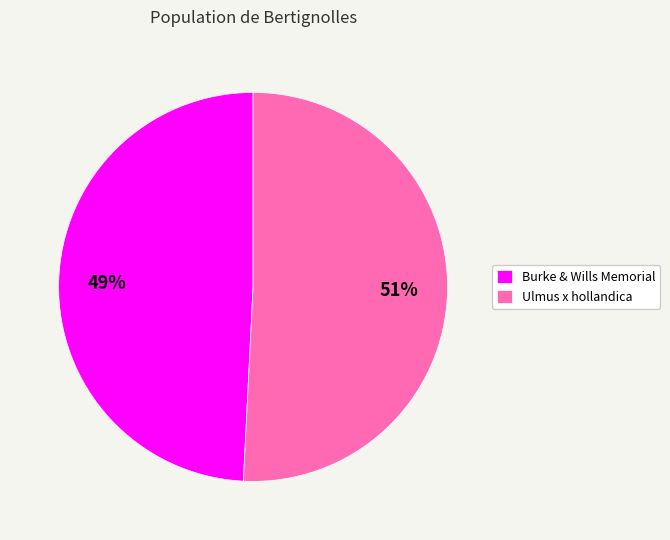

Between Ulmus x hollandica and Burke & Wills Memorial, which is larger?

Ulmus x hollandica